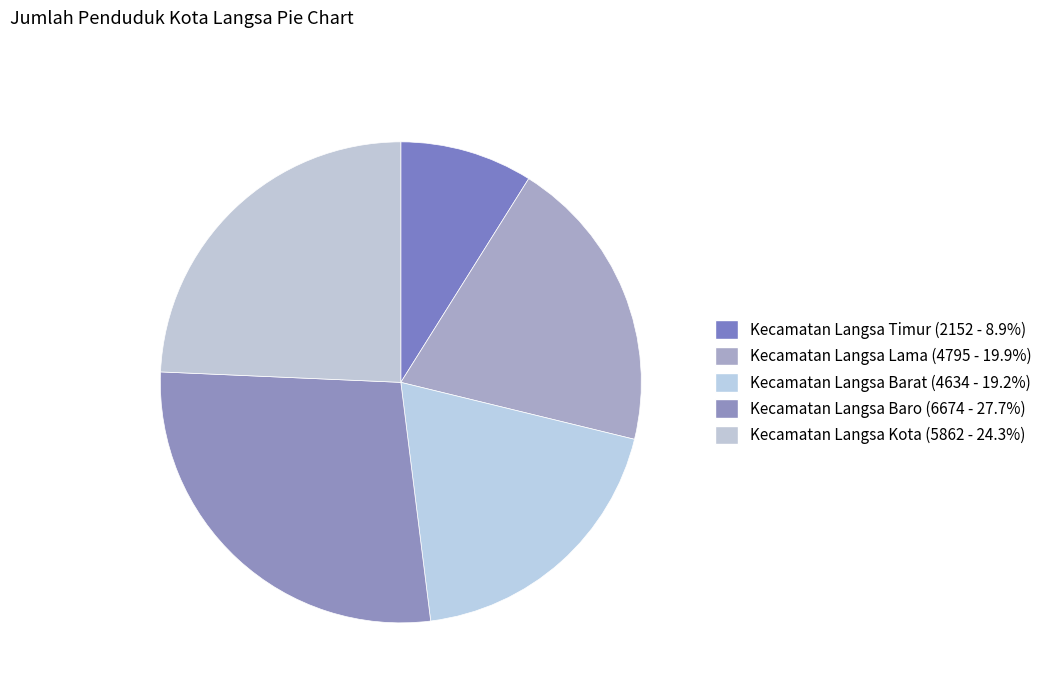

Which slice is the largest?

Kecamatan Langsa Baro